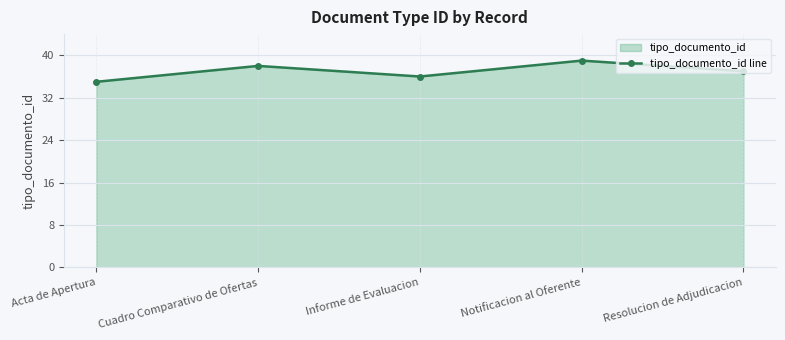

Where is the first local maximum?

Cuadro Comparativo de Ofertas